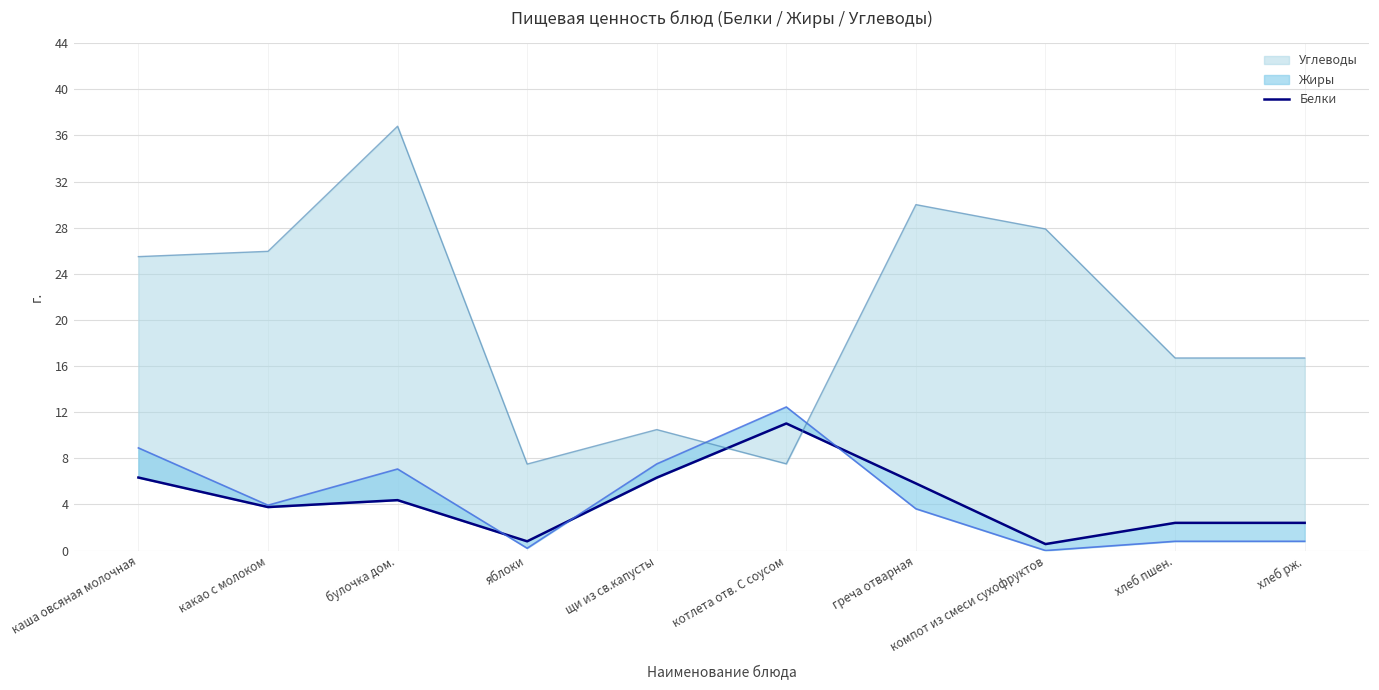

The chart shows a value of 0.6 at компот из смеси сухофруктов. True or false?

True